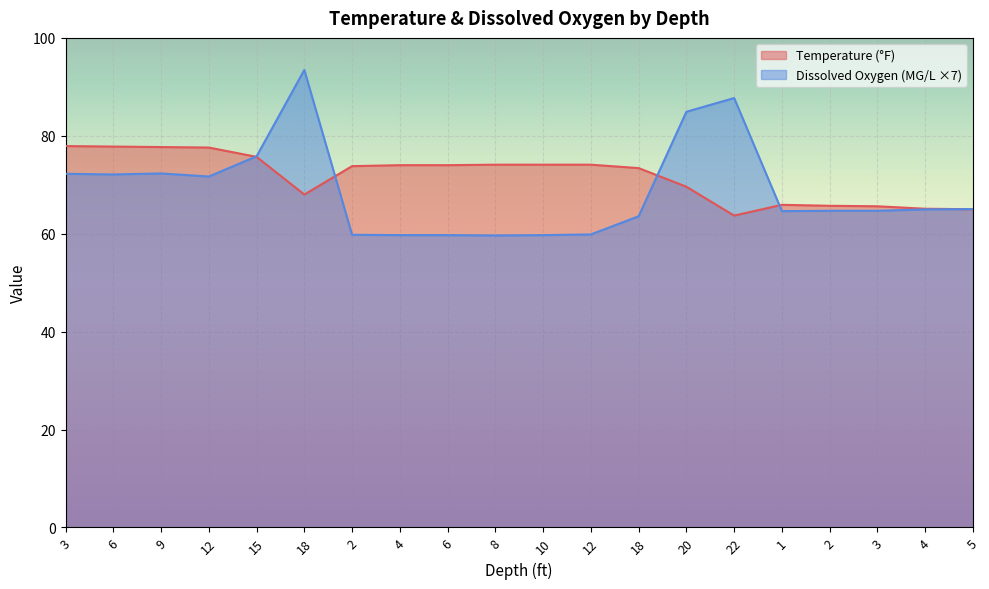

What is the minimum value for Dissox?

59.6